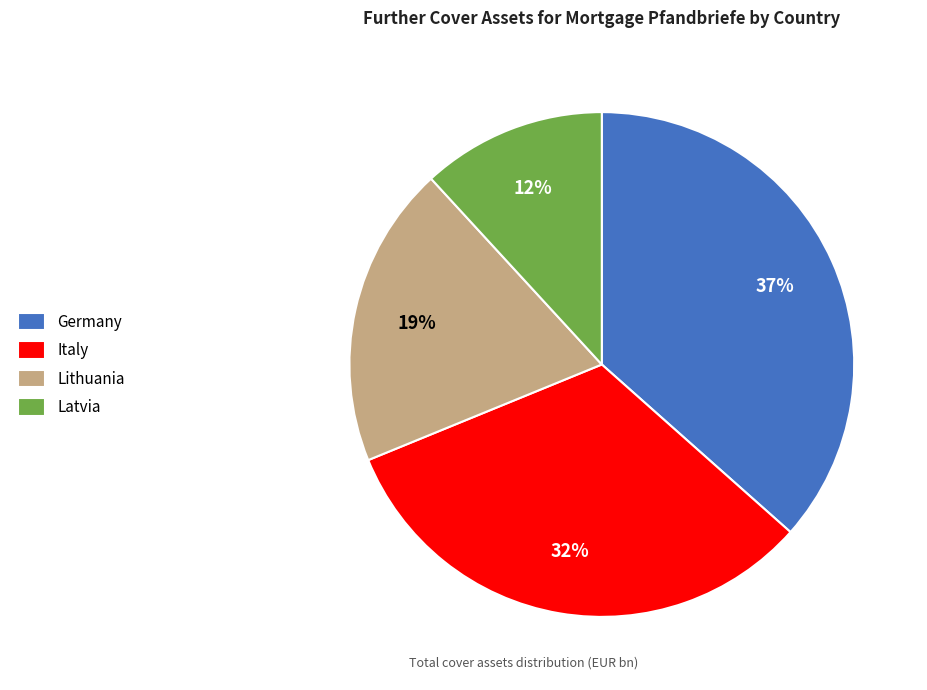

What percentage is the Latvia slice, to the nearest percent?

12%